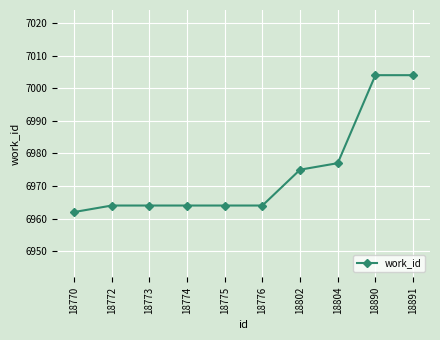

At which label is the value closest to 6983?

18804